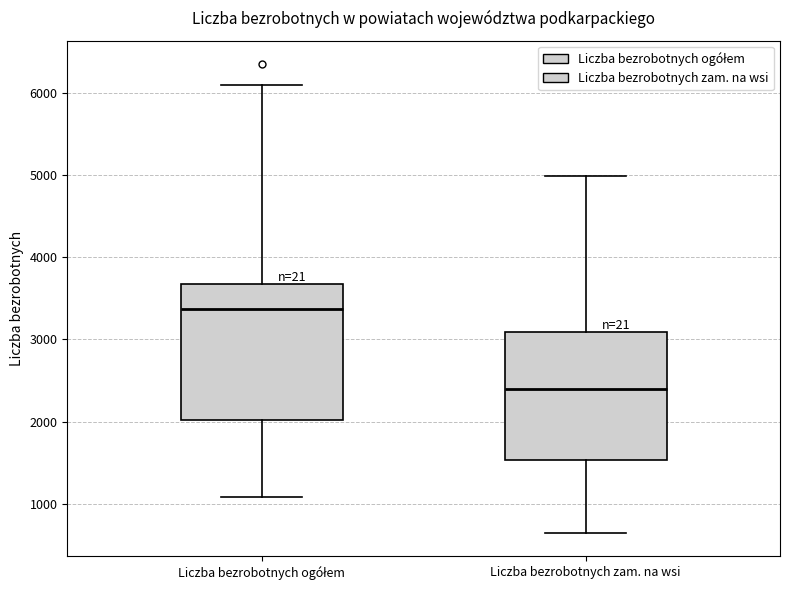

Where does the lower whisker of the box for Liczba bezrobotnych ogółem end on the y-axis? The values are not printed on the chart, so give them approximately, as read against the axis.

1100